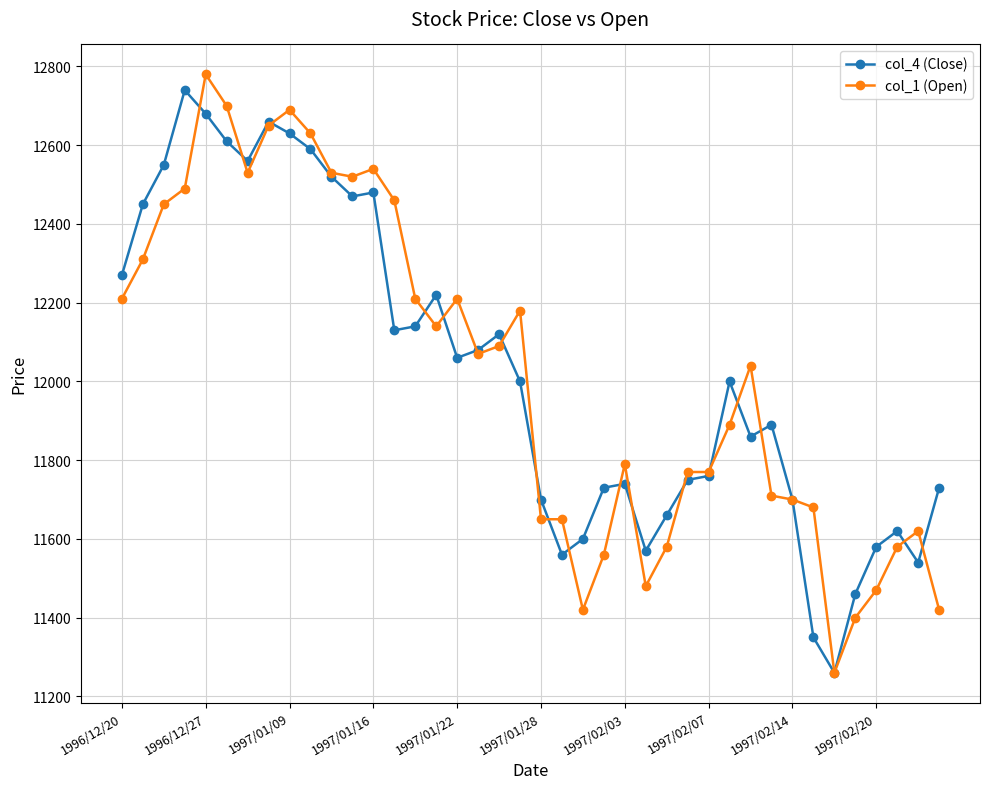

At how many categories does at least one series exceed 11509?

38